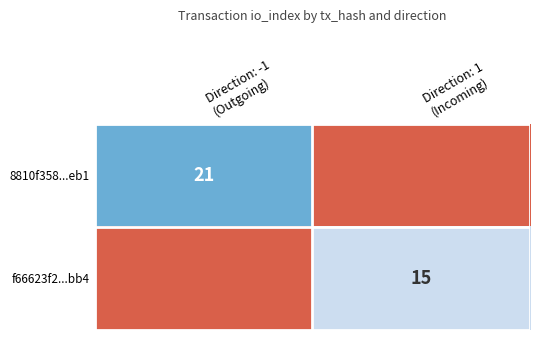

What is the spread (max minus min) of values at Direction: 1
(Incoming)?

15